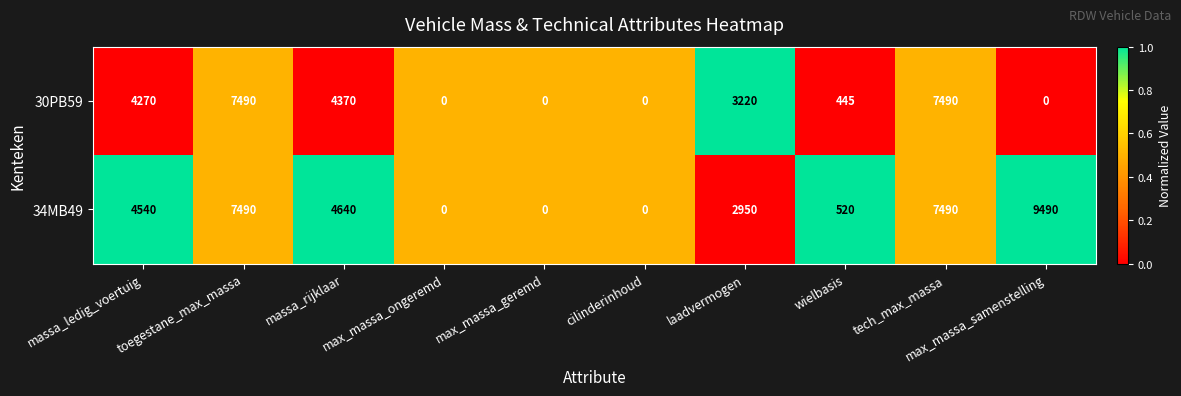

What is the average value of the 34MB49 series?

3712